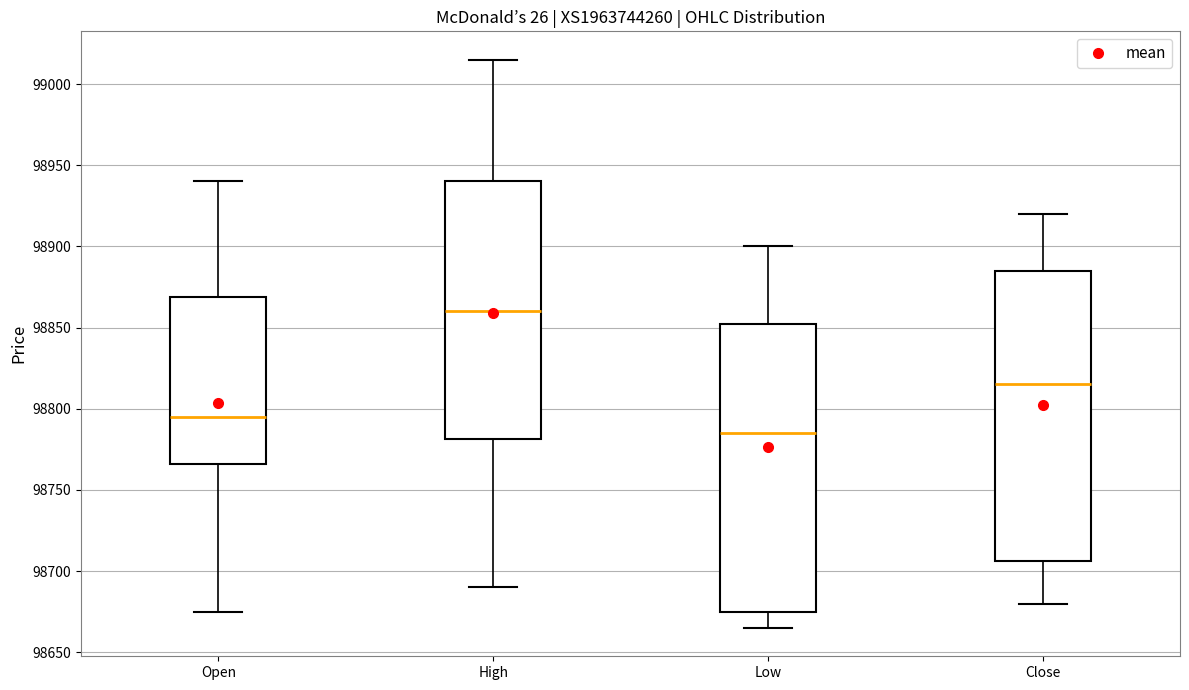

Which box's median line is the lowest?

Low